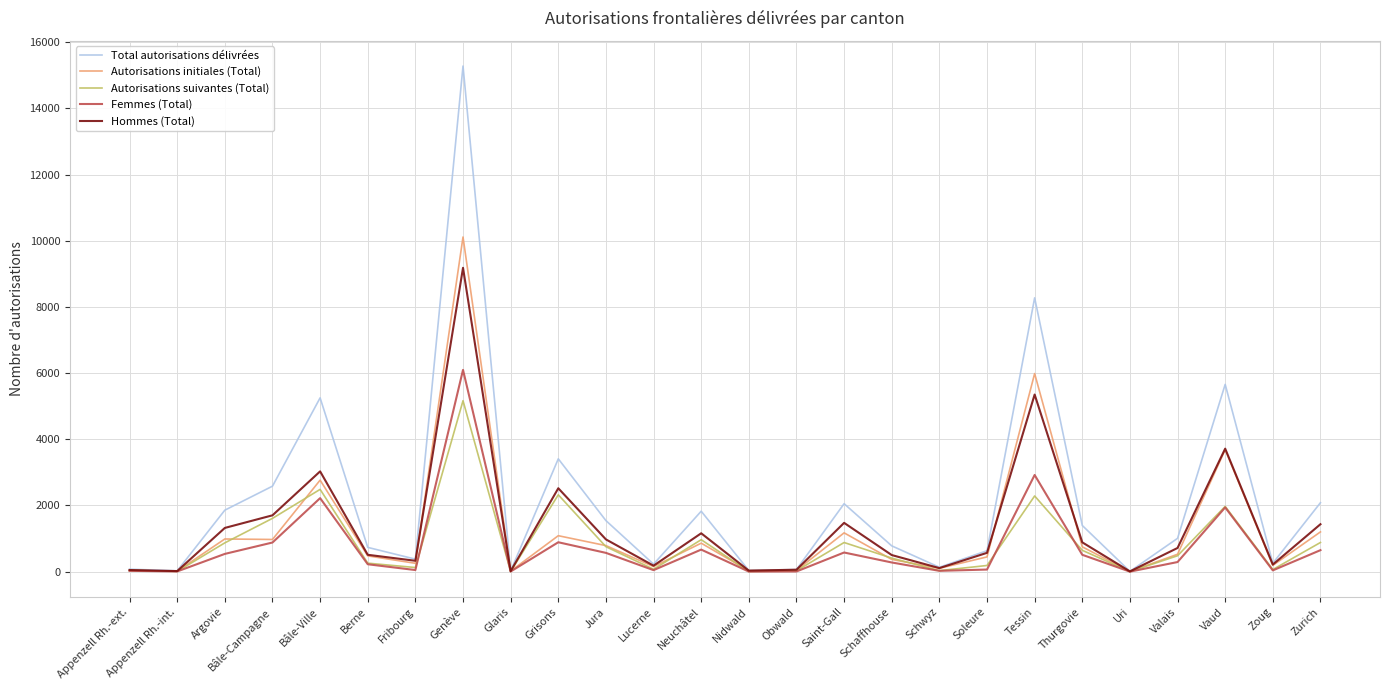

Which series changed the most between Fribourg and Saint-Gall?

Total autorisations délivrées